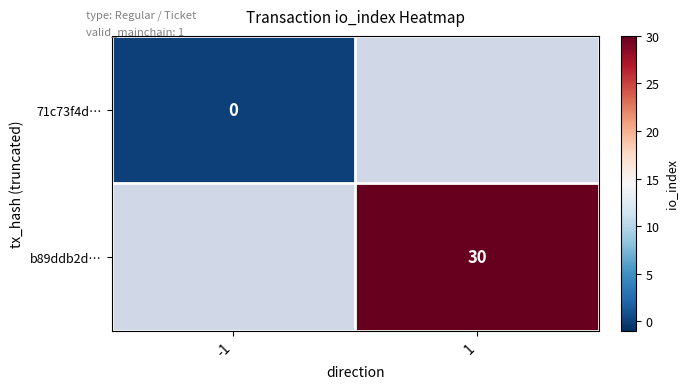

Count the number of data series in this chart.

2